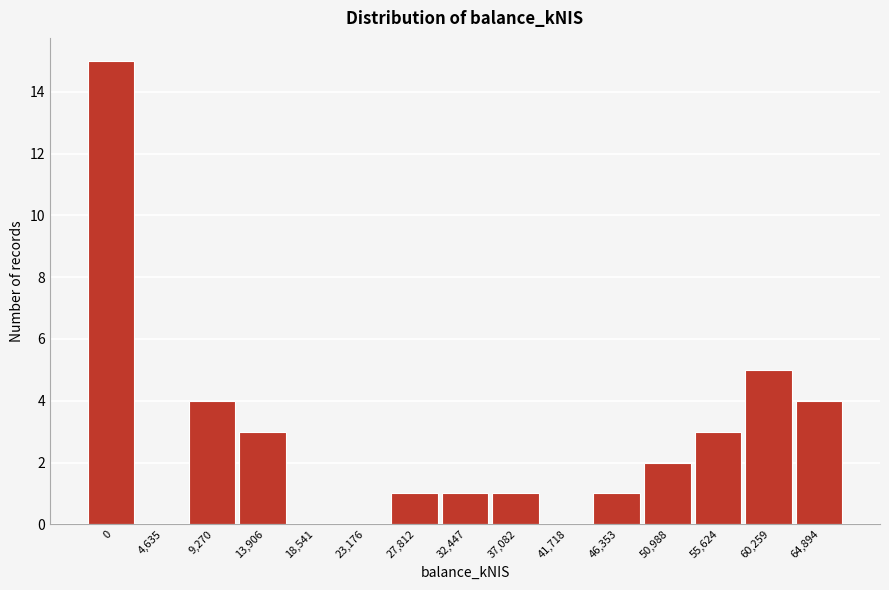

Reading left to right, what are all the values shown in this chart?

0=15	4,635=0	9,270=4	13,906=3	18,541=0	23,176=0	27,812=1	32,447=1	37,082=1	41,718=0	46,353=1	50,988=2	55,624=3	60,259=5	64,894=4